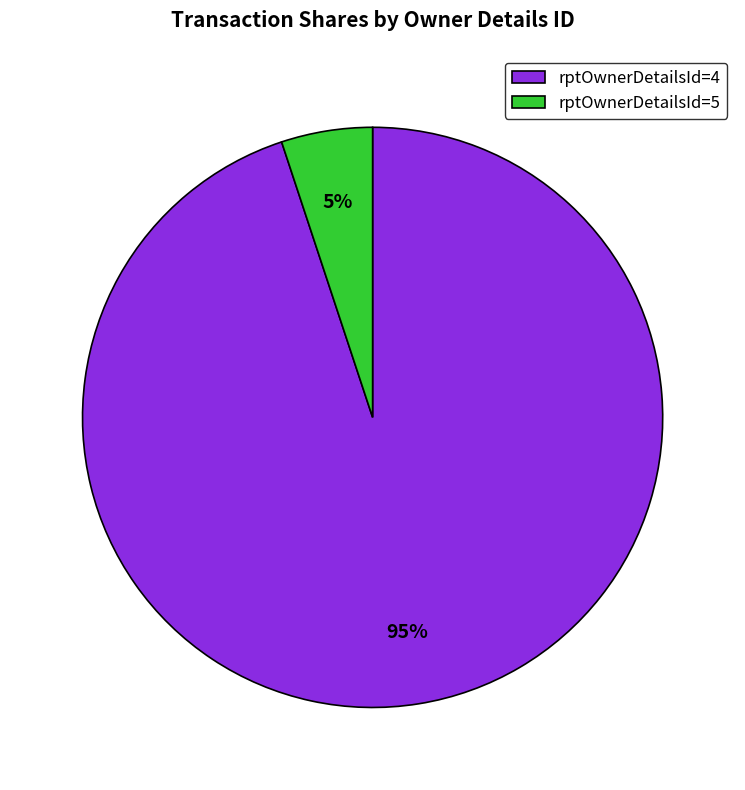

To the nearest percent, what percentage of the pie is rptOwnerDetailsId=5?

5%